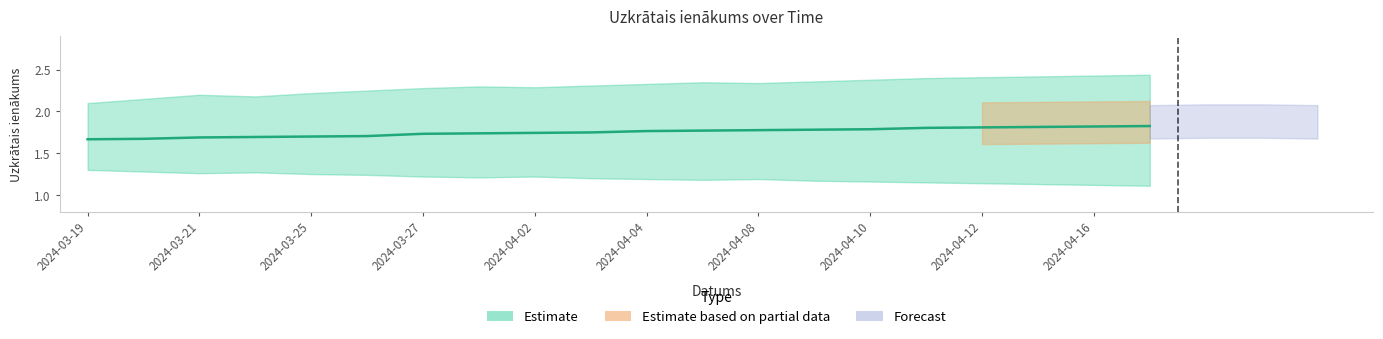

Count the Uzkrātais ienākums values in the range 1 to 2.

20